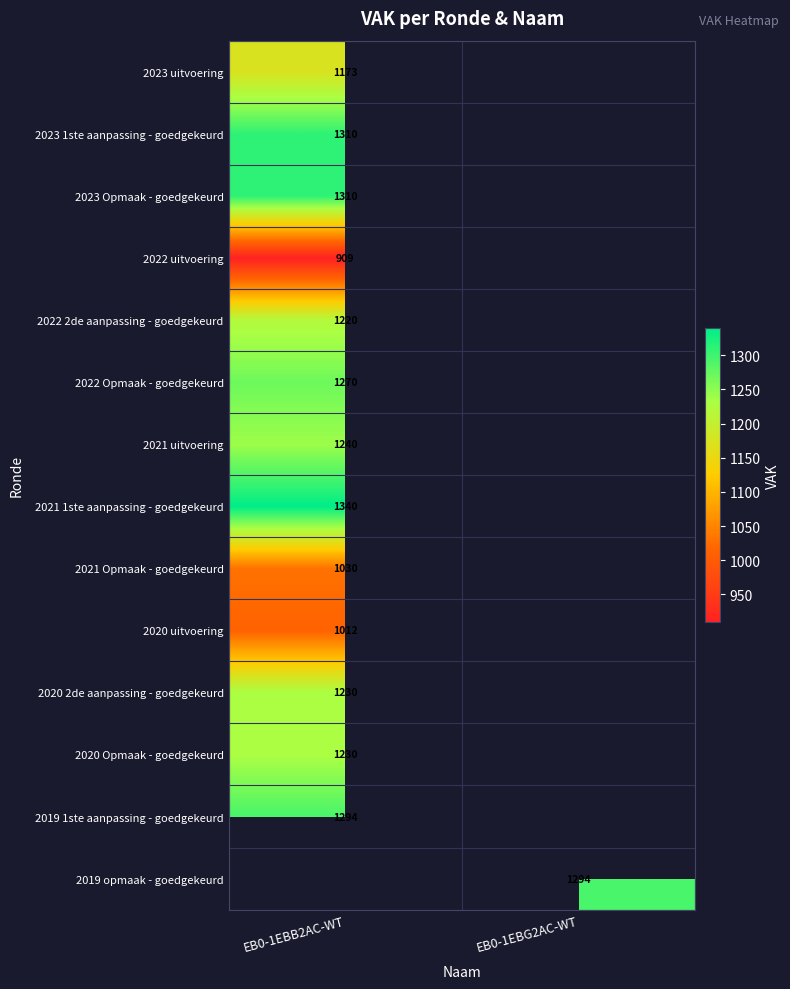

What is the maximum value shown in the chart?

1340.0